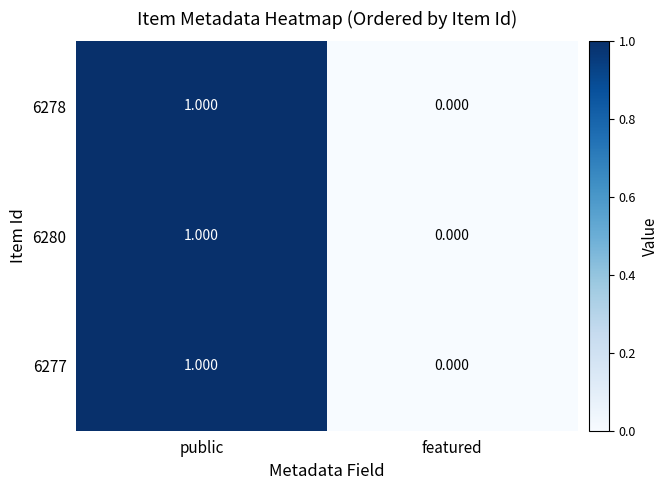

At which label is 6277 closest to 0?

featured